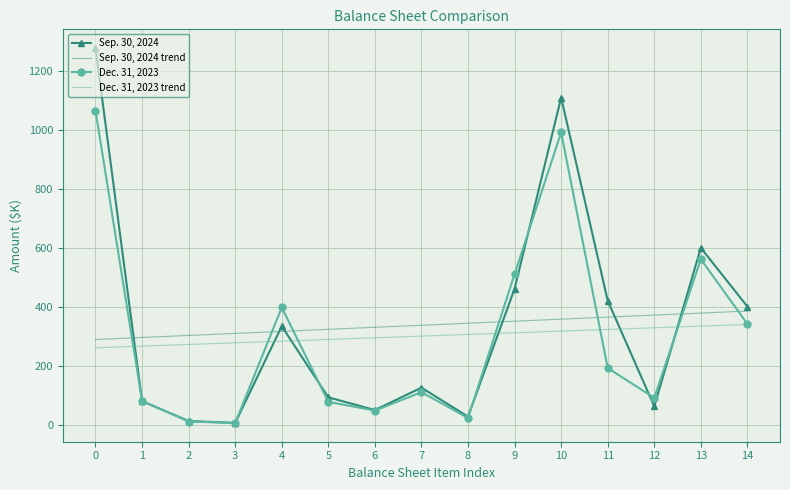

True or false: Dec. 31, 2023 trend and Sep. 30, 2024 cross at least once.

True